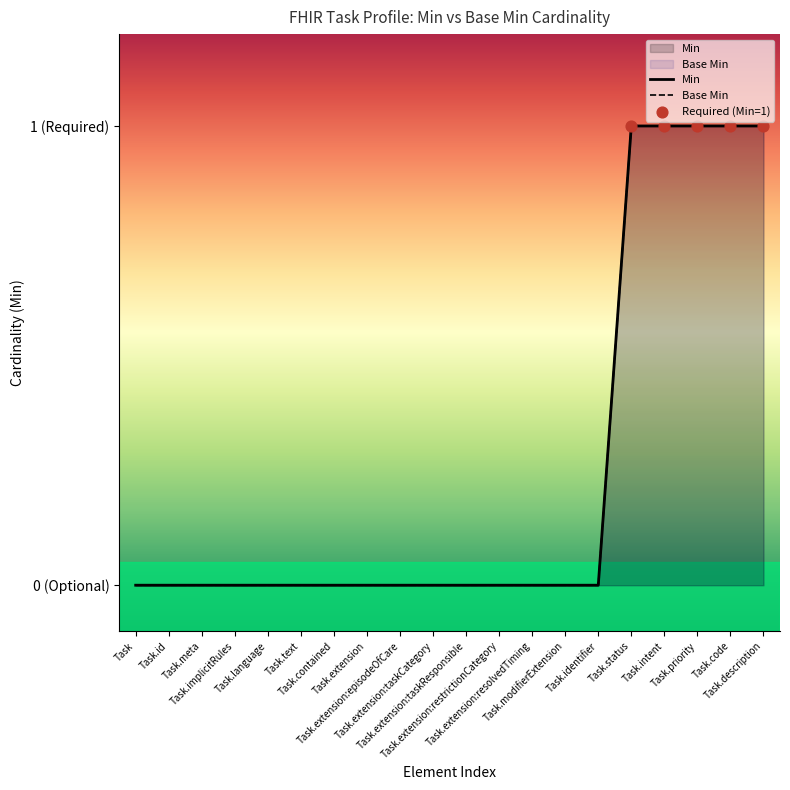

Which series contains the lowest Y value?

Min